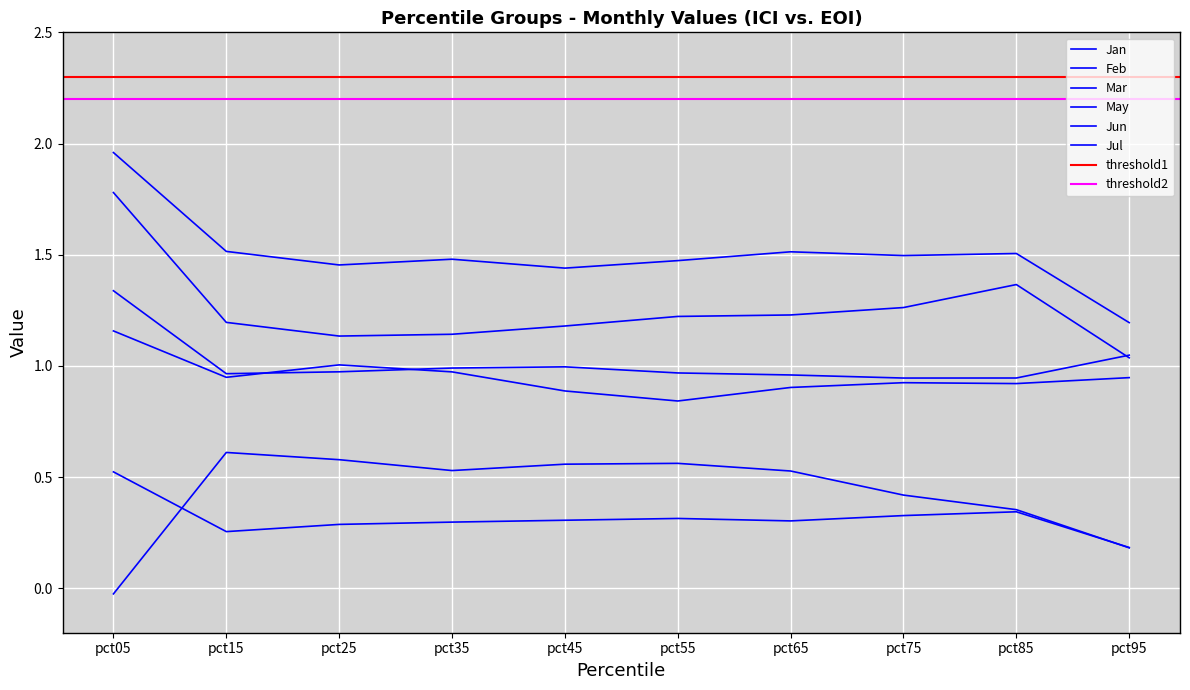

What is the sum of all Jul values?

12.5